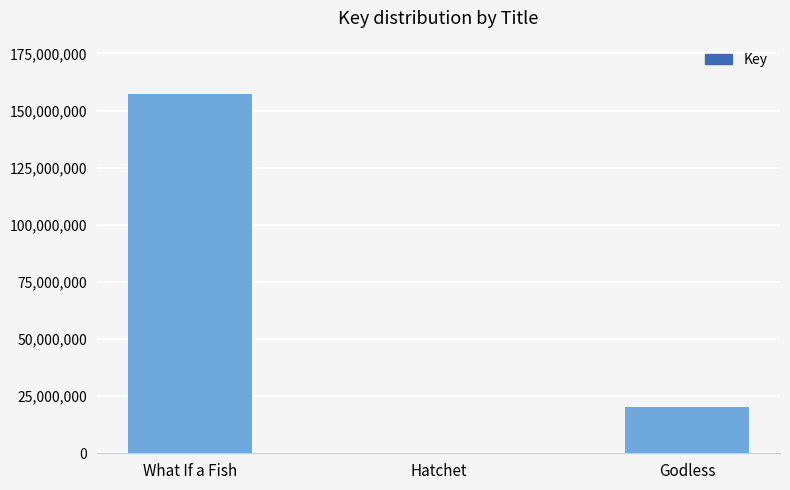

Reading left to right, list all the values displayed in this chart.

What If a Fish=157010124	Hatchet=317001	Godless=20265296